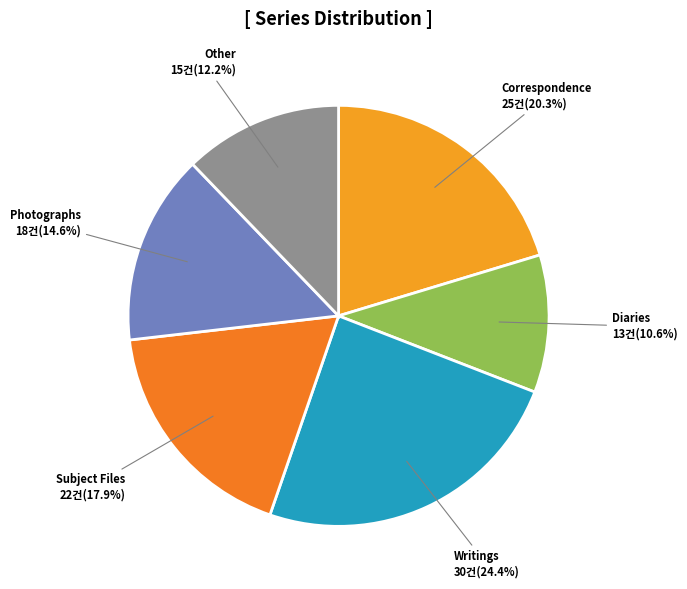

Which slice is the smallest?

Diaries